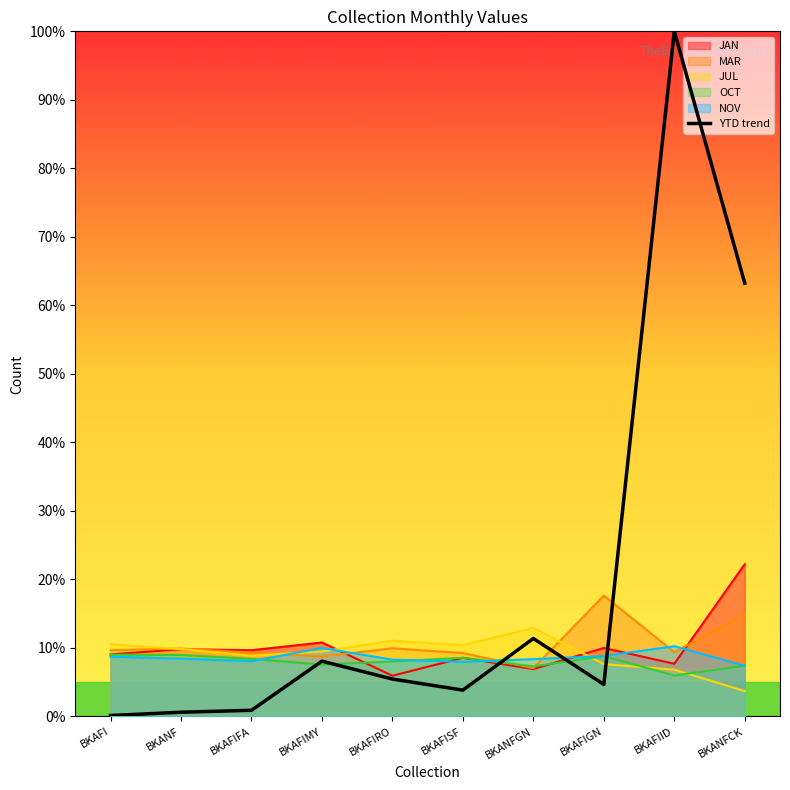

What is the change in value from BKAFI to BKAFIRO?

+5.3